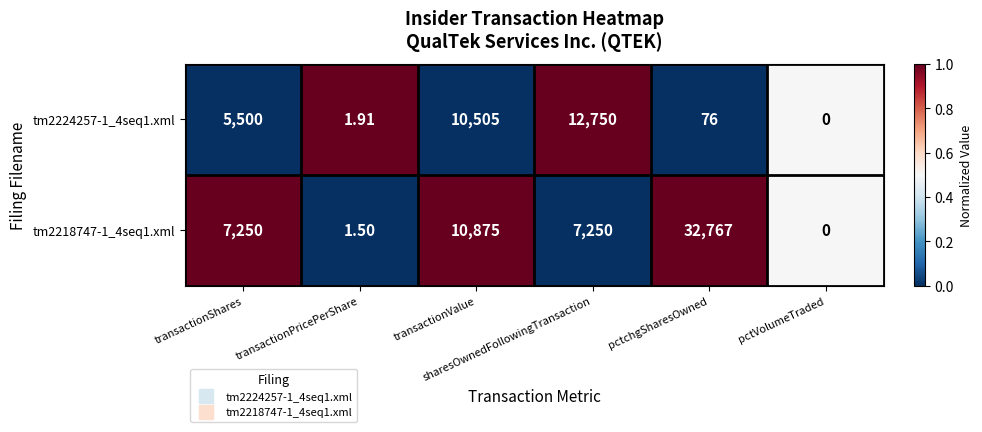

Which label corresponds to the smallest value in the chart?

pctVolumeTraded